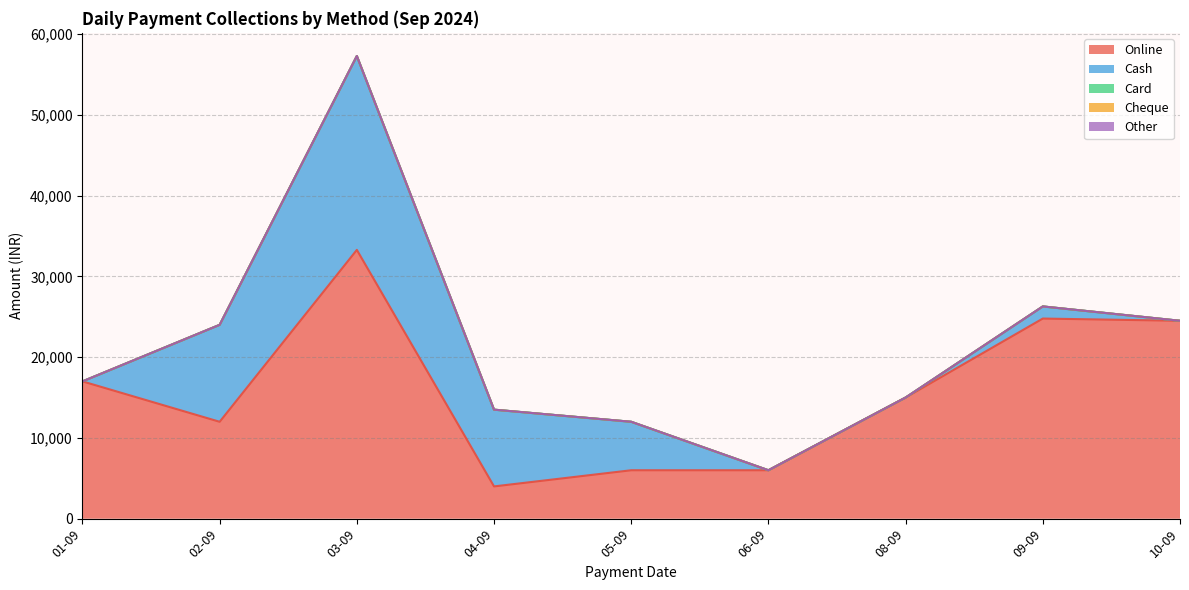

Rank the series by their maximum value, from highest to lowest.

Online, Cash, Card, Cheque, Other